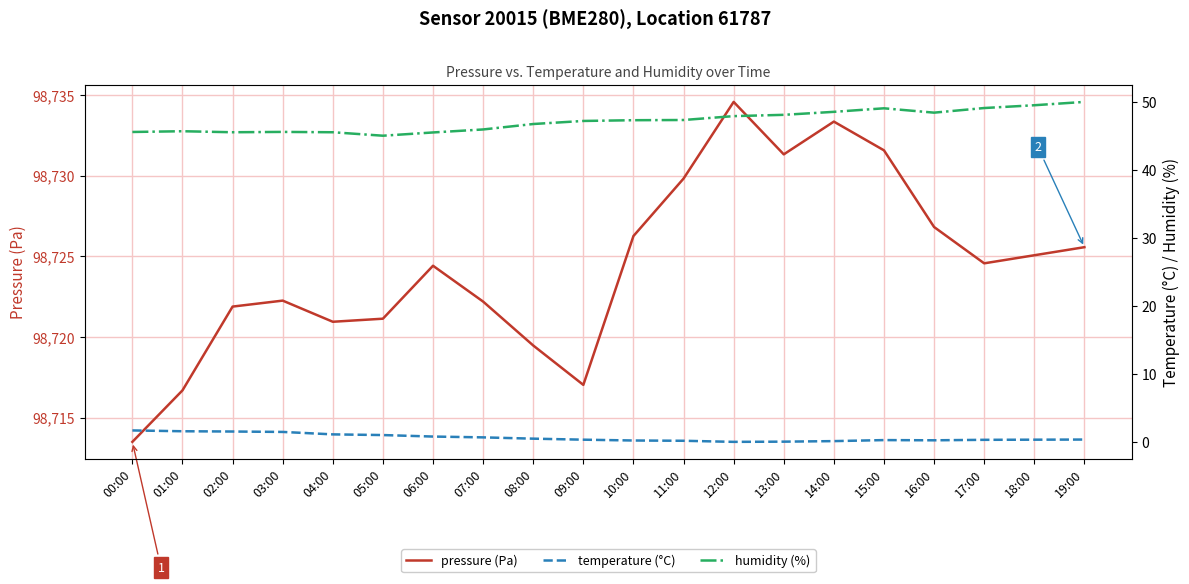

Reading left to right, transcribe all the data shown in this chart.

pressure (Pa): 00:00=98713.5	01:00=98716.7	02:00=98721.9	03:00=98722.2	04:00=98720.9	05:00=98721.1	06:00=98724.4	07:00=98722.2	08:00=98719.5	09:00=98717.0	10:00=98726.2	11:00=98729.8	12:00=98734.6	13:00=98731.3	14:00=98733.3	15:00=98731.6	16:00=98726.8	17:00=98724.6	18:00=98725.1	19:00=98725.6
temperature (°C): 00:00=1.7	01:00=1.6	02:00=1.5	03:00=1.4	04:00=1.1	05:00=1.0	06:00=0.8	07:00=0.7	08:00=0.5	09:00=0.3	10:00=0.2	11:00=0.1	12:00=-0.0	13:00=0.0	14:00=0.1	15:00=0.2	16:00=0.2	17:00=0.3	18:00=0.3	19:00=0.3
humidity (%): 00:00=45.5	01:00=45.6	02:00=45.5	03:00=45.5	04:00=45.5	05:00=45.0	06:00=45.5	07:00=45.9	08:00=46.7	09:00=47.2	10:00=47.3	11:00=47.3	12:00=47.9	13:00=48.1	14:00=48.5	15:00=49.0	16:00=48.4	17:00=49.1	18:00=49.5	19:00=50.0